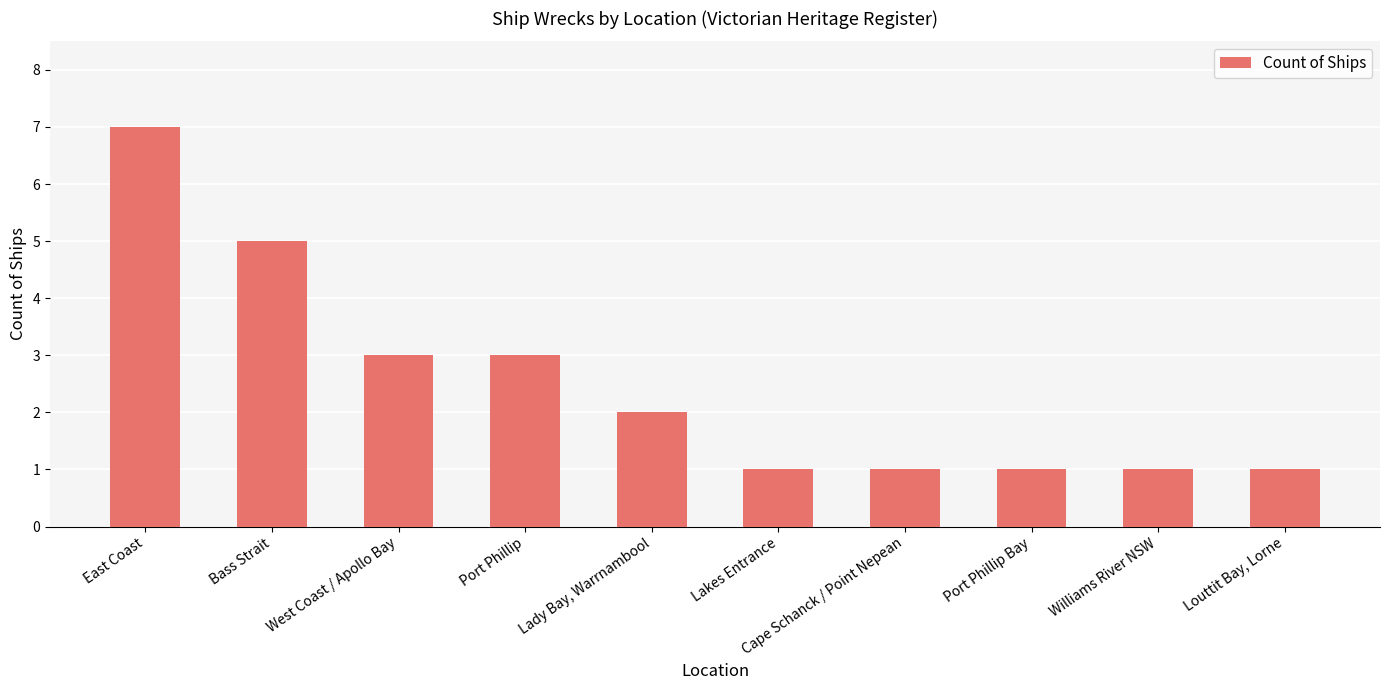

What is the ratio of the value at Bass Strait to the value at West Coast / Apollo Bay?

1.7